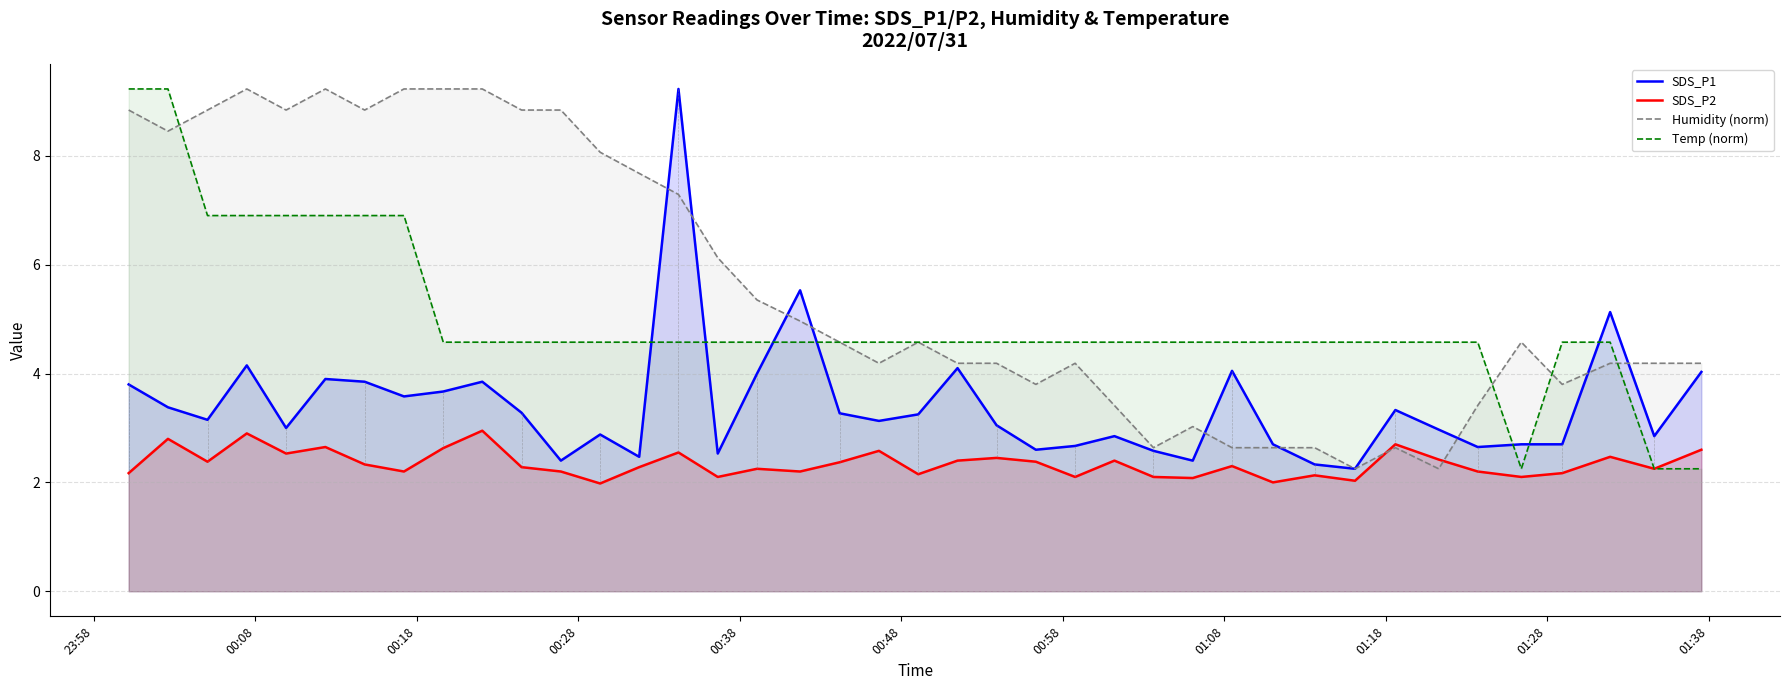

How many data points in SDS_P1 are less than 3?

17